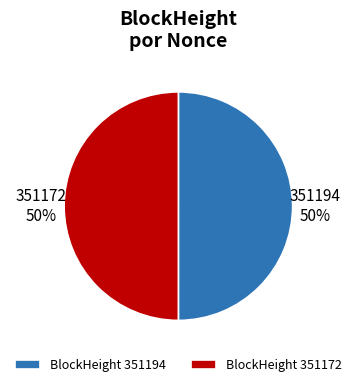

To the nearest percent, what portion does BlockHeight 351172 represent?

50%